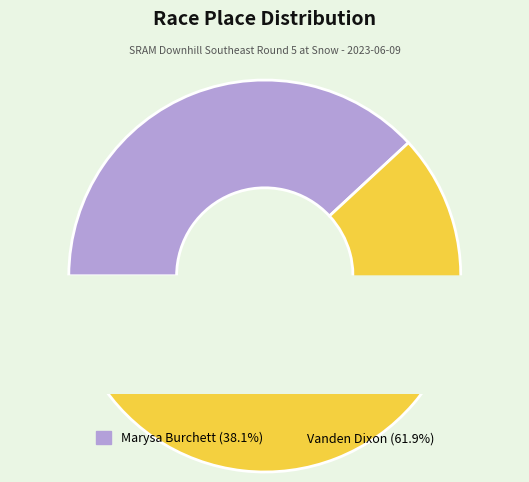

Which slice is the smallest?

Marysa Burchett